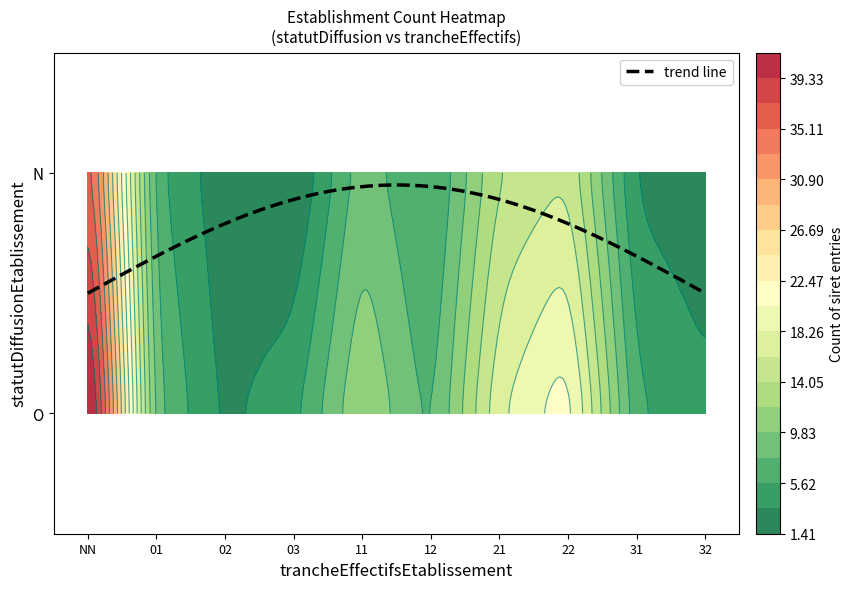

Rank the categories by value from lowest to highest.

N_03, N_02, N_32, O_02, N_31, O_32, O_03, N_12, O_31, N_01, O_12, O_01, N_11, O_11, N_21, N_22, O_21, O_22, N_NN, O_NN